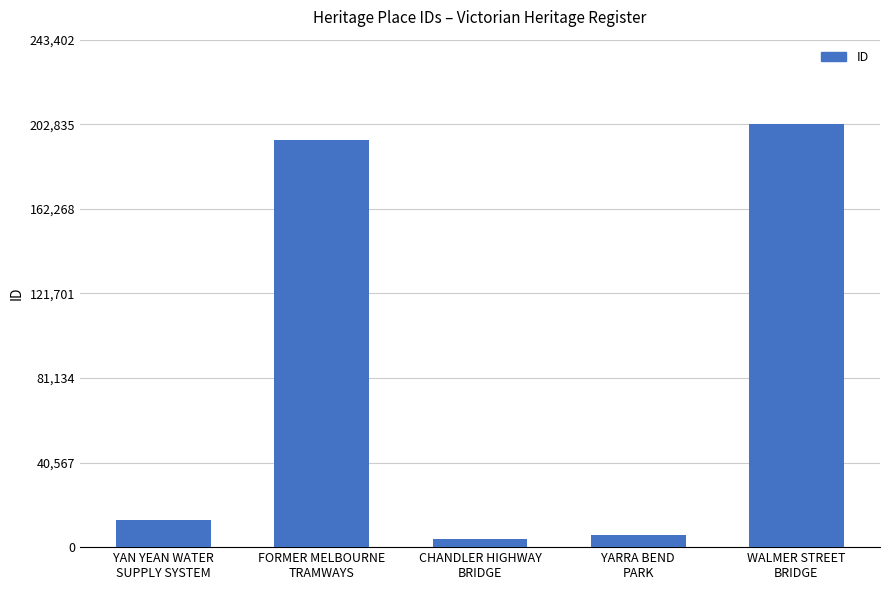

List the labels in order of value, largest first.

WALMER STREET
BRIDGE, FORMER MELBOURNE
TRAMWAYS, YAN YEAN WATER
SUPPLY SYSTEM, YARRA BEND
PARK, CHANDLER HIGHWAY
BRIDGE